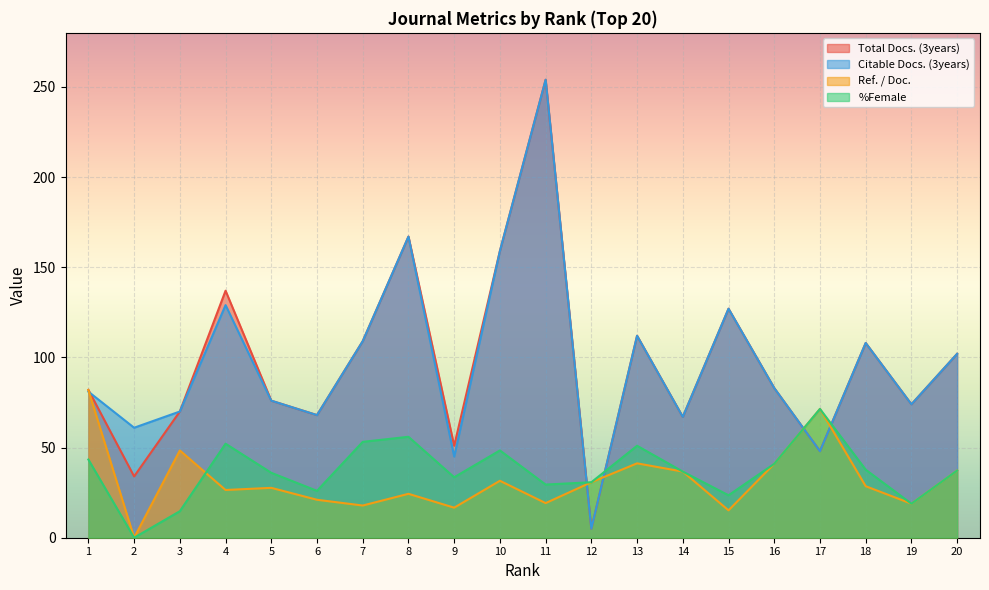

Which series changed the most between 4 and 11?

Citable Docs. (3years)